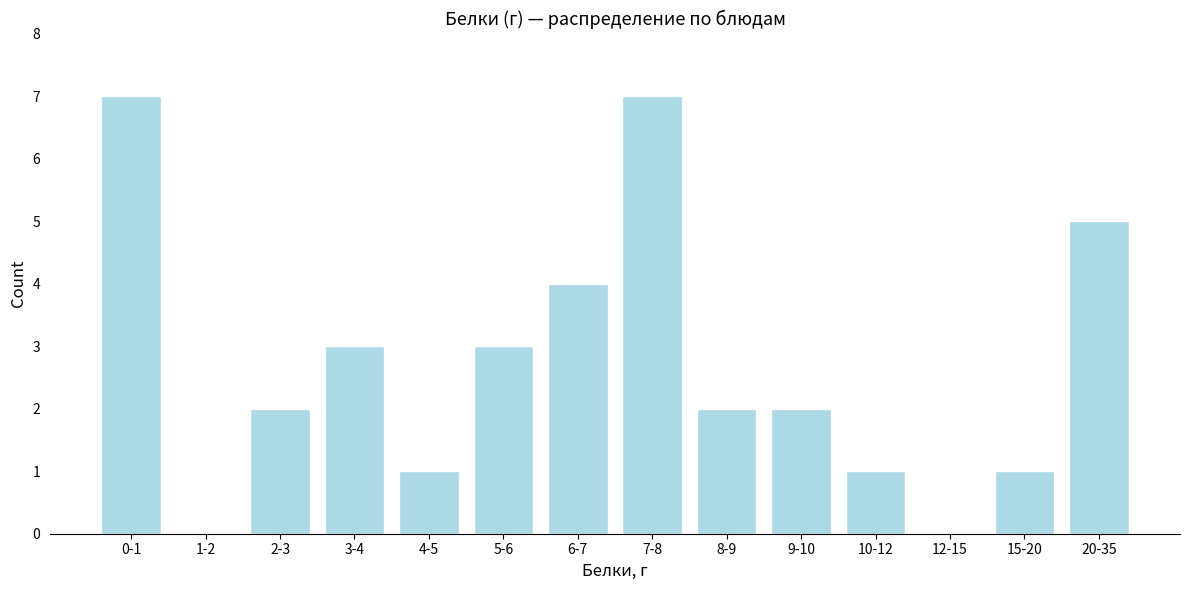

Reading right to left, extract all data points from this chart.

20-35=5	15-20=1	12-15=0	10-12=1	9-10=2	8-9=2	7-8=7	6-7=4	5-6=3	4-5=1	3-4=3	2-3=2	1-2=0	0-1=7